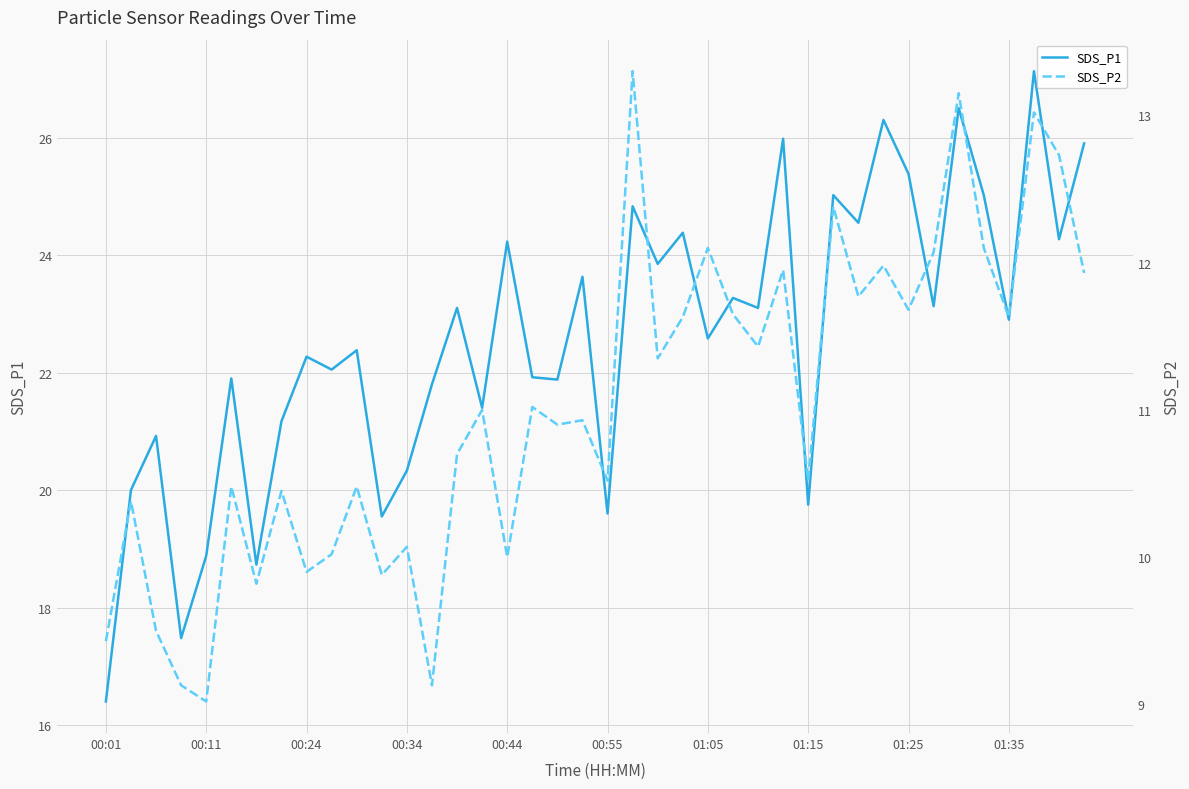

True or false: SDS_P2 and SDS_P1 cross at least once.

False